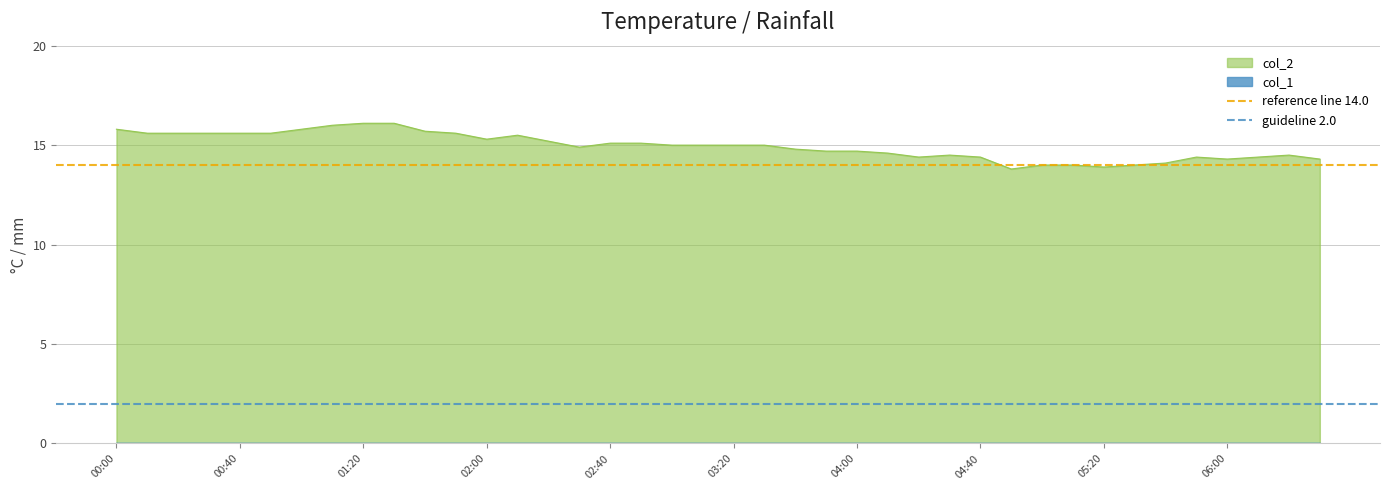

The col_2 series shows 16.1 at 01:20. True or false?

True